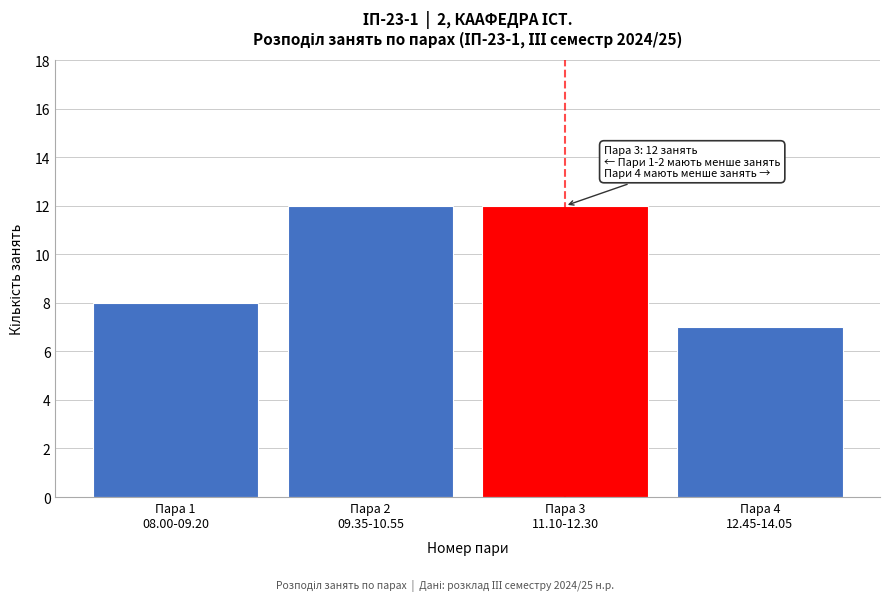

Reading right to left, list all the values displayed in this chart.

7	12	12	8